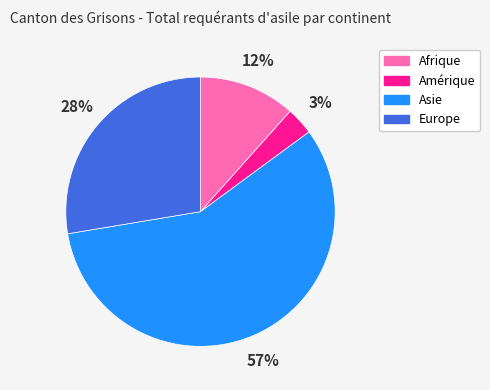

Is the sum of Asie and Afrique greater than half?

Yes